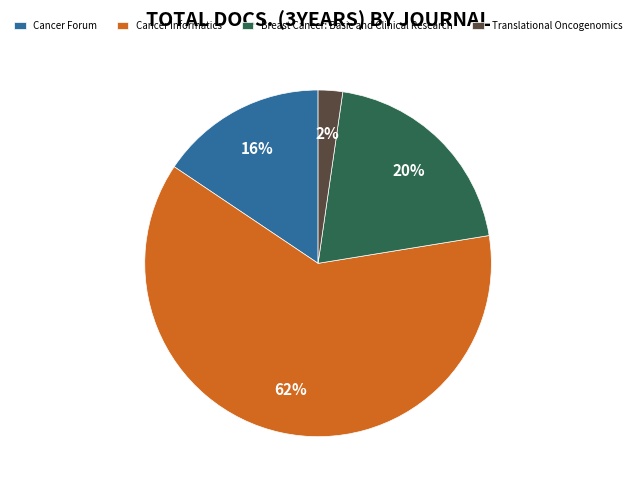

How many segments does this pie chart have?

4